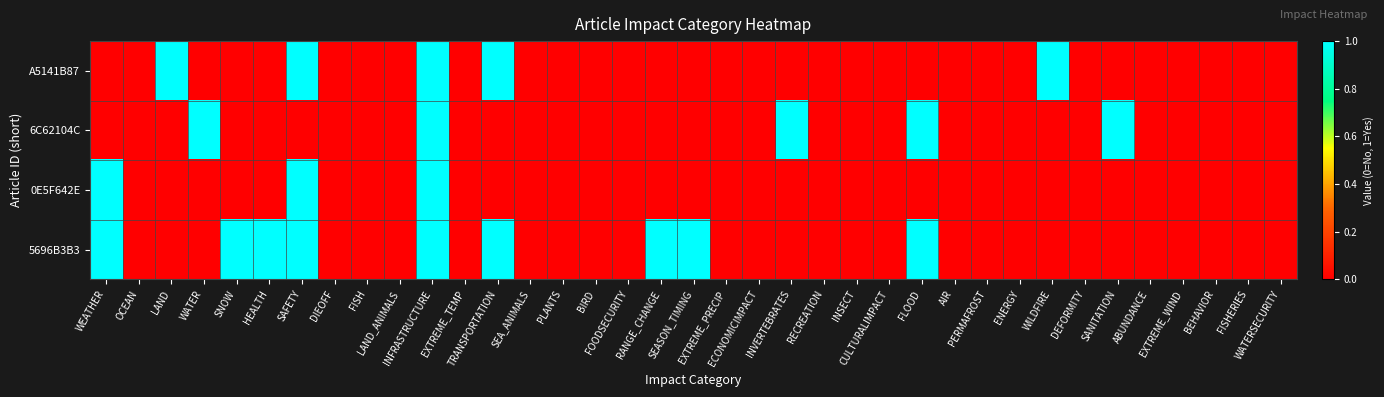

Reading left to right, what are all the values shown in this chart?

A5141B87: WEATHER=0	OCEAN=0	LAND=1	WATER=0	SNOW=0	HEALTH=0	SAFETY=1	DIEOFF=0	FISH=0	LAND_ANIMALS=0	INFRASTRUCTURE=1	EXTREME_TEMP=0	TRANSPORTATION=1	SEA_ANIMALS=0	PLANTS=0	BIRD=0	FOODSECURITY=0	RANGE_CHANGE=0	SEASON_TIMING=0	EXTREME_PRECIP=0	ECONOMICIMPACT=0	INVERTEBRATES=0	RECREATION=0	INSECT=0	CULTURALIMPACT=0	FLOOD=0	AIR=0	PERMAFROST=0	ENERGY=0	WILDFIRE=1	DEFORMITY=0	SANITATION=0	ABUNDANCE=0	EXTREME_WIND=0	BEHAVIOR=0	FISHERIES=0	WATERSECURITY=0
6C62104C: WEATHER=0	OCEAN=0	LAND=0	WATER=1	SNOW=0	HEALTH=0	SAFETY=0	DIEOFF=0	FISH=0	LAND_ANIMALS=0	INFRASTRUCTURE=1	EXTREME_TEMP=0	TRANSPORTATION=0	SEA_ANIMALS=0	PLANTS=0	BIRD=0	FOODSECURITY=0	RANGE_CHANGE=0	SEASON_TIMING=0	EXTREME_PRECIP=0	ECONOMICIMPACT=0	INVERTEBRATES=1	RECREATION=0	INSECT=0	CULTURALIMPACT=0	FLOOD=1	AIR=0	PERMAFROST=0	ENERGY=0	WILDFIRE=0	DEFORMITY=0	SANITATION=1	ABUNDANCE=0	EXTREME_WIND=0	BEHAVIOR=0	FISHERIES=0	WATERSECURITY=0
0E5F642E: WEATHER=1	OCEAN=0	LAND=0	WATER=0	SNOW=0	HEALTH=0	SAFETY=1	DIEOFF=0	FISH=0	LAND_ANIMALS=0	INFRASTRUCTURE=1	EXTREME_TEMP=0	TRANSPORTATION=0	SEA_ANIMALS=0	PLANTS=0	BIRD=0	FOODSECURITY=0	RANGE_CHANGE=0	SEASON_TIMING=0	EXTREME_PRECIP=0	ECONOMICIMPACT=0	INVERTEBRATES=0	RECREATION=0	INSECT=0	CULTURALIMPACT=0	FLOOD=0	AIR=0	PERMAFROST=0	ENERGY=0	WILDFIRE=0	DEFORMITY=0	SANITATION=0	ABUNDANCE=0	EXTREME_WIND=0	BEHAVIOR=0	FISHERIES=0	WATERSECURITY=0
5696B3B3: WEATHER=1	OCEAN=0	LAND=0	WATER=0	SNOW=1	HEALTH=1	SAFETY=1	DIEOFF=0	FISH=0	LAND_ANIMALS=0	INFRASTRUCTURE=1	EXTREME_TEMP=0	TRANSPORTATION=1	SEA_ANIMALS=0	PLANTS=0	BIRD=0	FOODSECURITY=0	RANGE_CHANGE=1	SEASON_TIMING=1	EXTREME_PRECIP=0	ECONOMICIMPACT=0	INVERTEBRATES=0	RECREATION=0	INSECT=0	CULTURALIMPACT=0	FLOOD=1	AIR=0	PERMAFROST=0	ENERGY=0	WILDFIRE=0	DEFORMITY=0	SANITATION=0	ABUNDANCE=0	EXTREME_WIND=0	BEHAVIOR=0	FISHERIES=0	WATERSECURITY=0